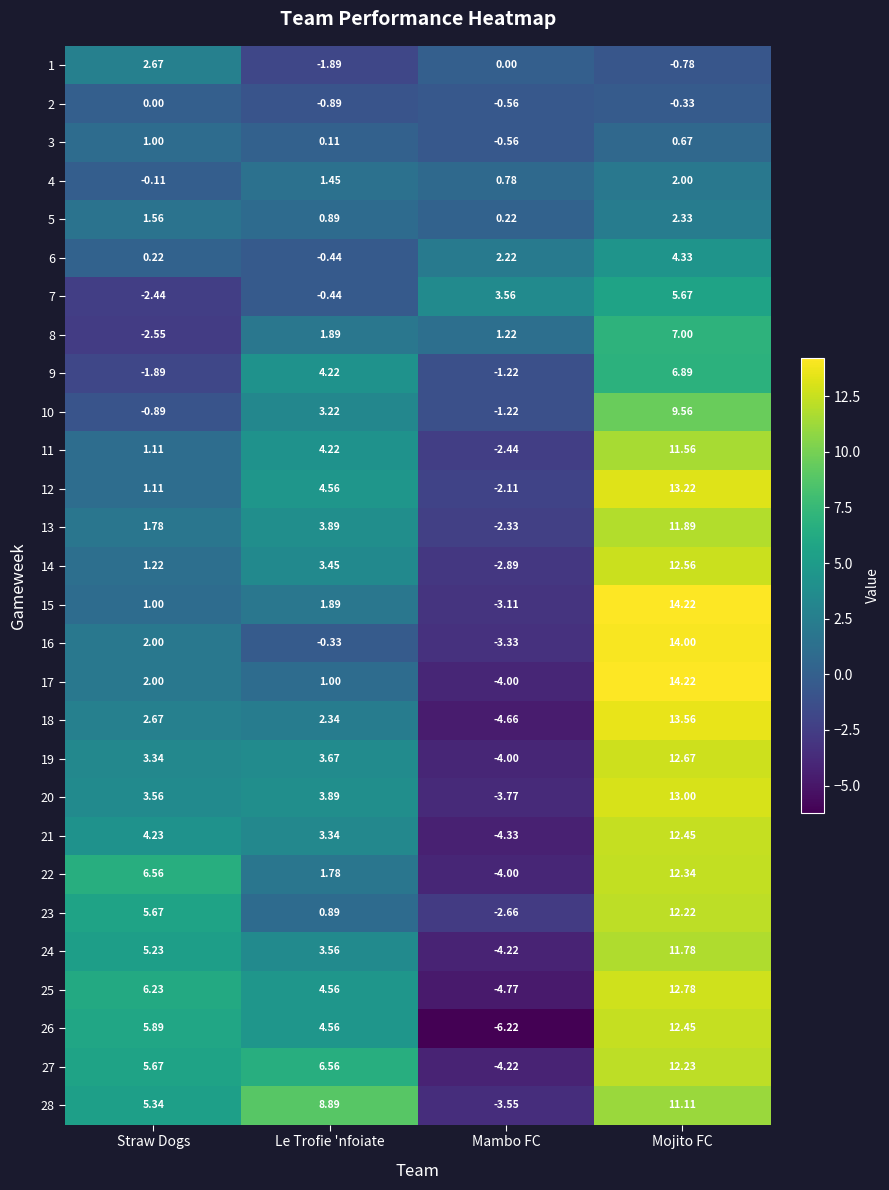

List the labels in order of 24 value, smallest first.

Mambo FC, Le Trofie 'nfoiate, Straw Dogs, Mojito FC